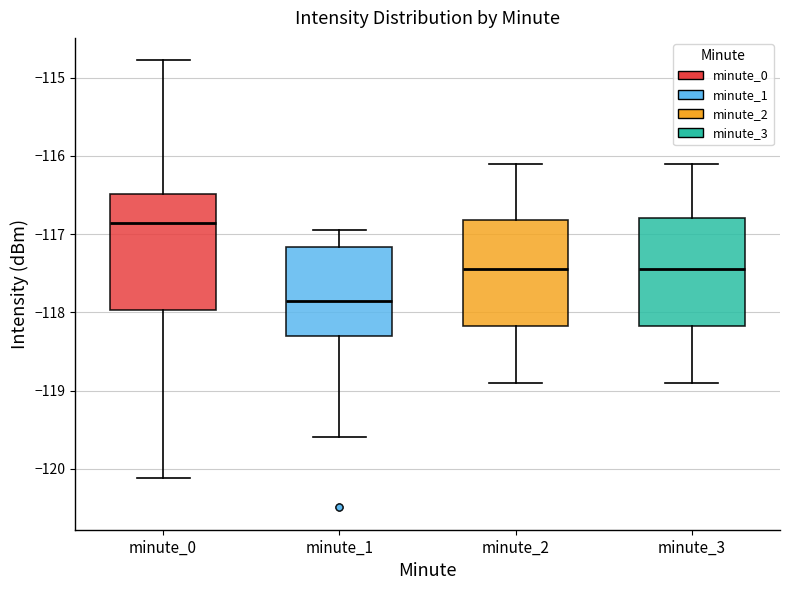

Where is the lower edge of the box for minute_1 on the y-axis? The values are not printed on the chart, so give them approximately, as read against the axis.

-118.3